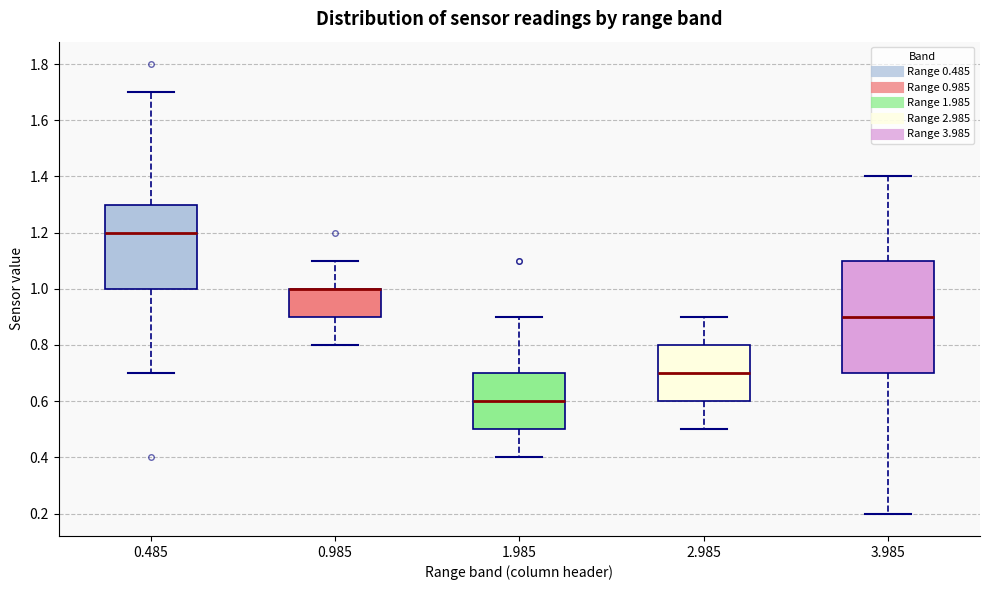

Which box is the tallest, from its lower edge to its upper edge?

3.985